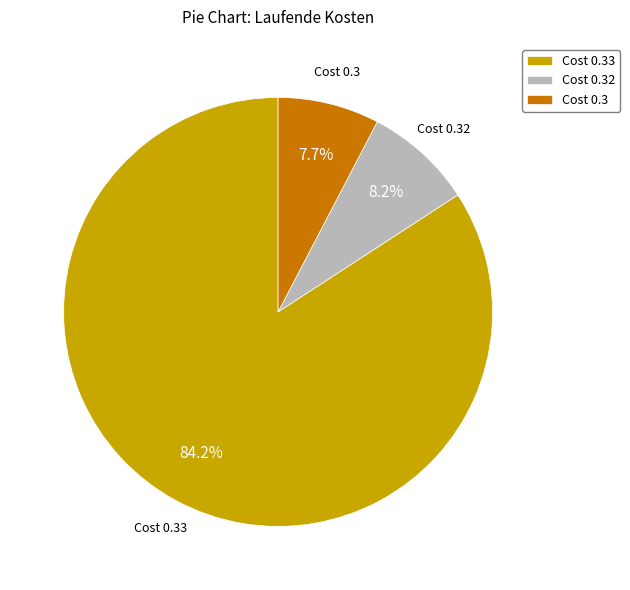

Does any single category account for the majority?

Yes